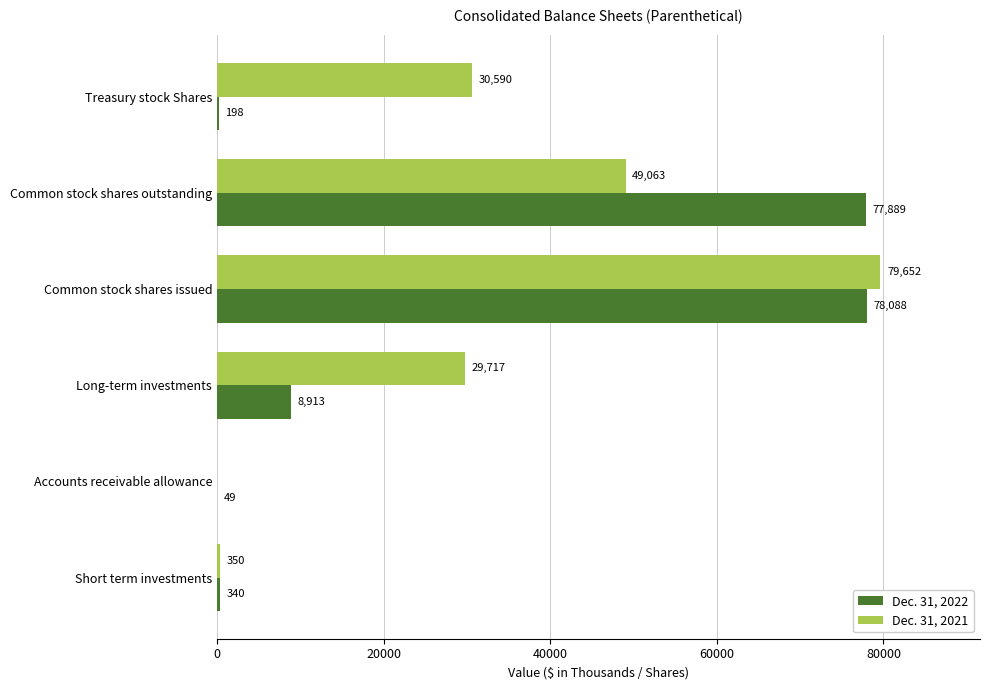

At which label does Dec. 31, 2022 reach its peak?

Common stock shares issued